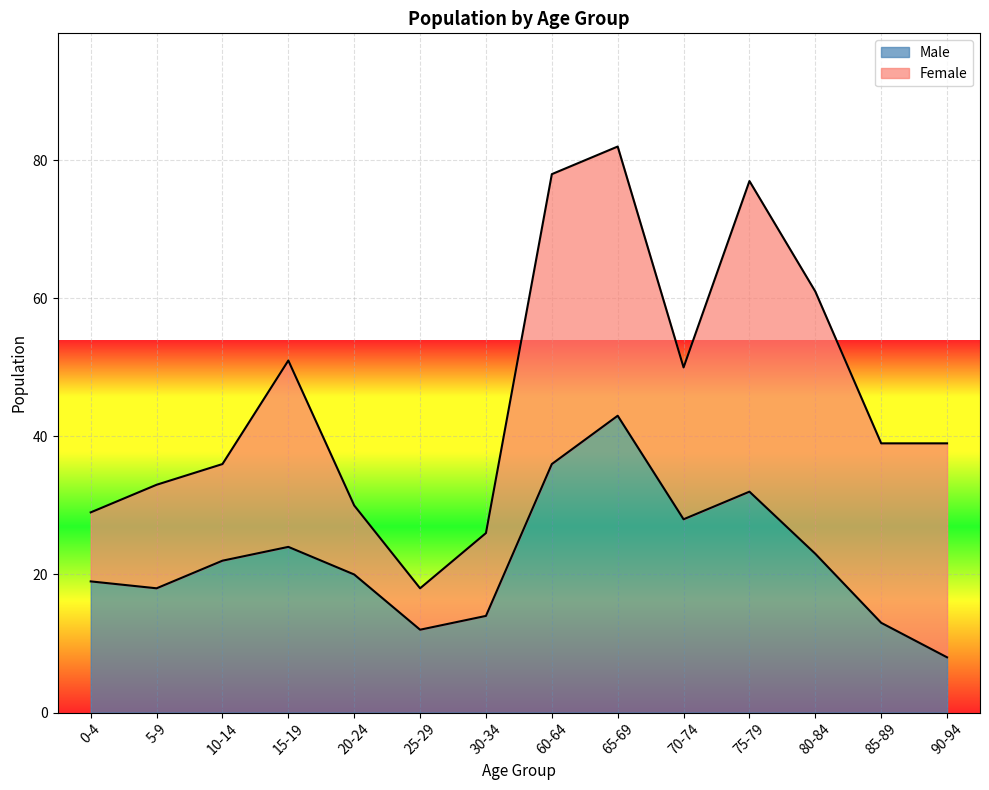

The value at 60-64 is 36. True or false?

True